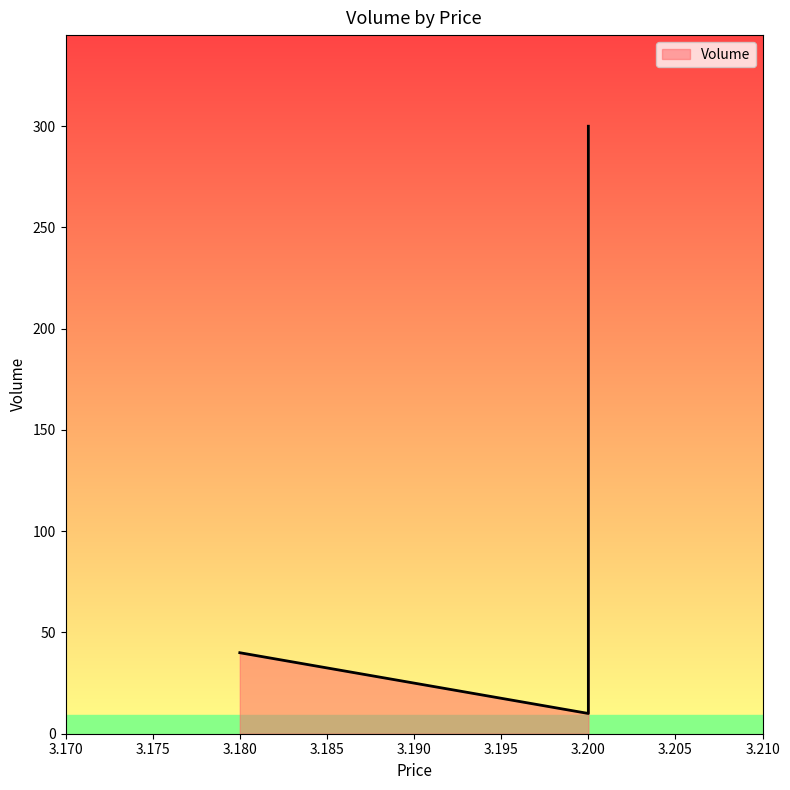

Is it true that the value at 3.18 is 40?

True